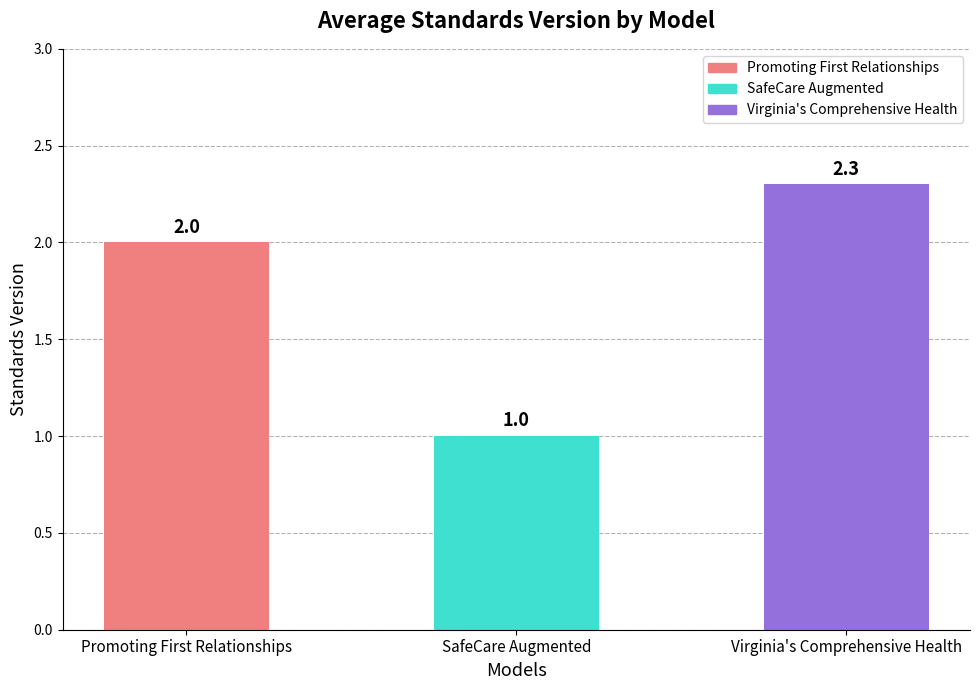

Where is the data nearest to the value 1?

SafeCare Augmented